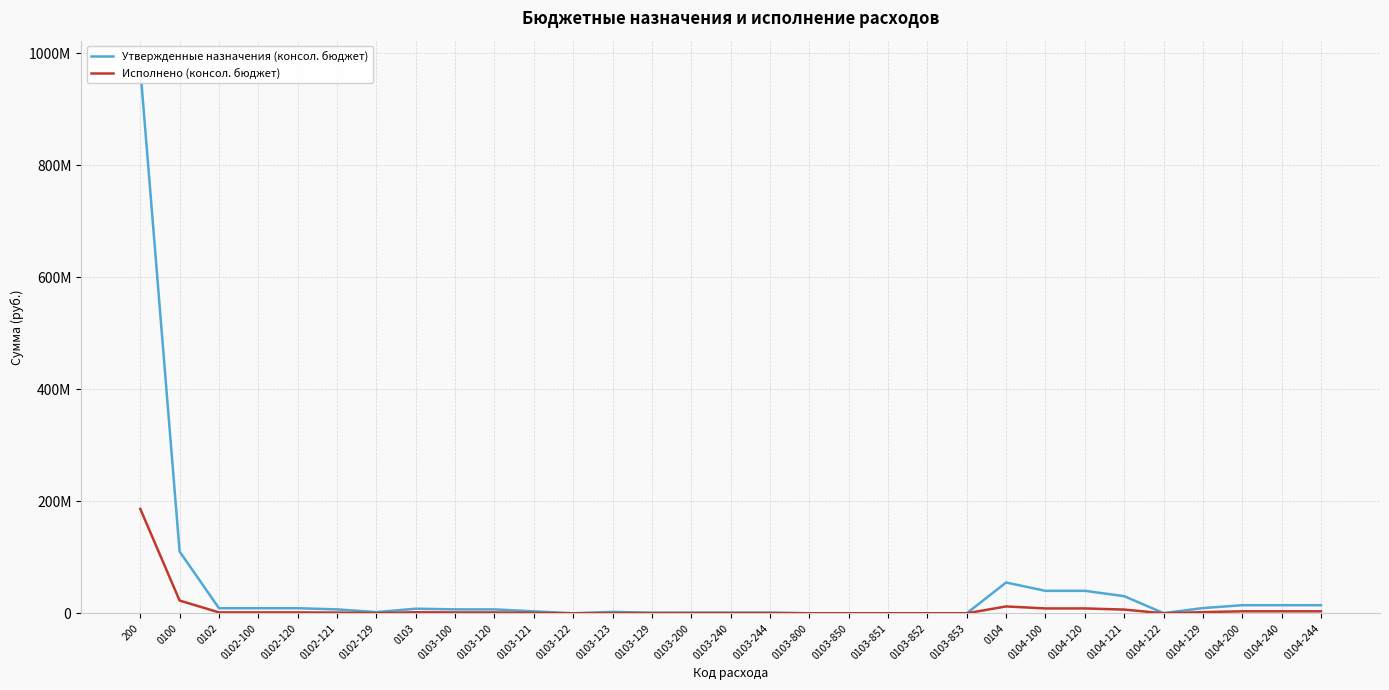

Is it true that Утвержденные назначения (консол. бюджет) equals 488404291.7 at 200?

False